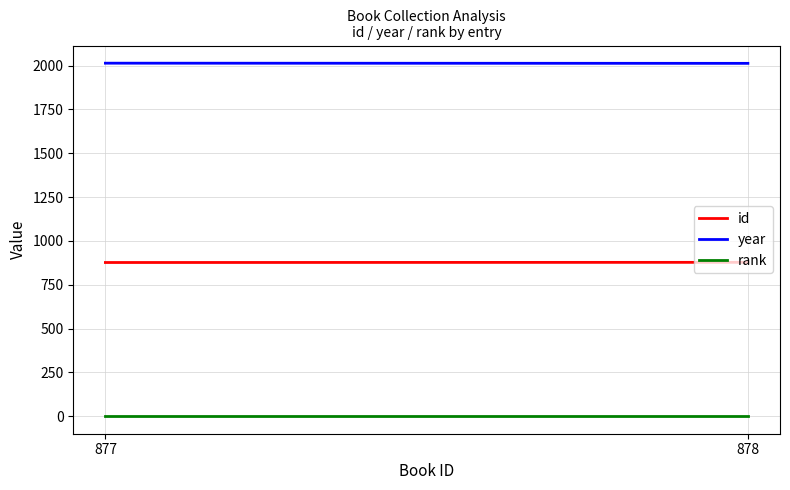

What is the difference between the highest and lowest values at 878?

2012